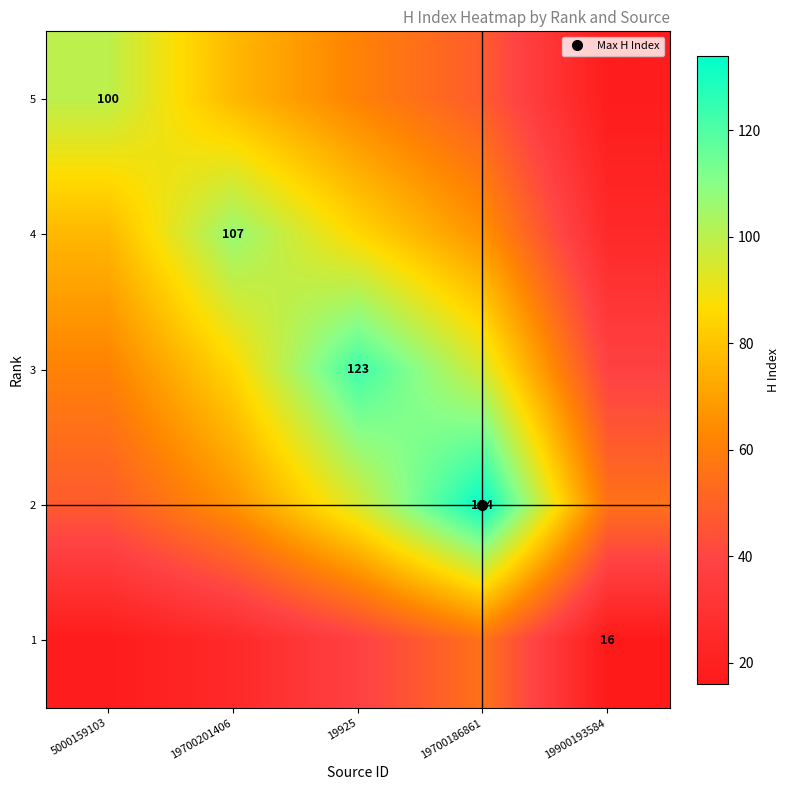

What is the difference between the maximum and second lowest values in the 2 series?

78.4